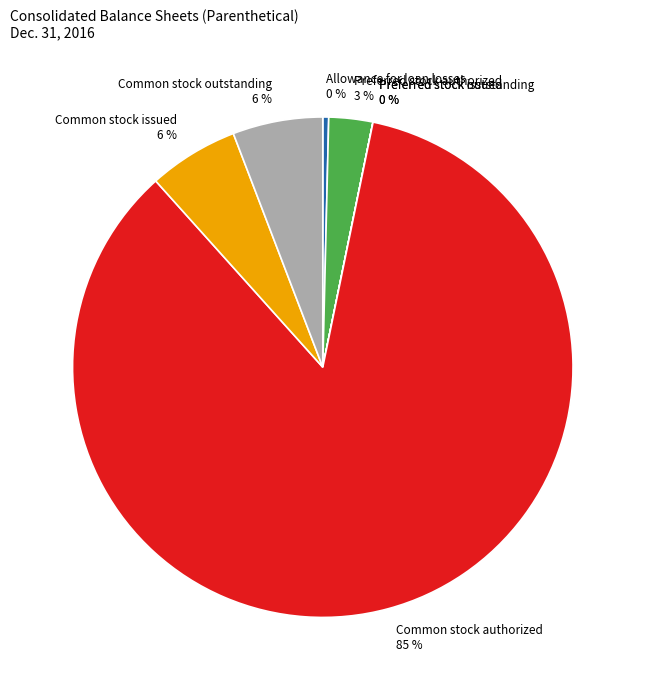

Does any single category account for the majority?

Yes